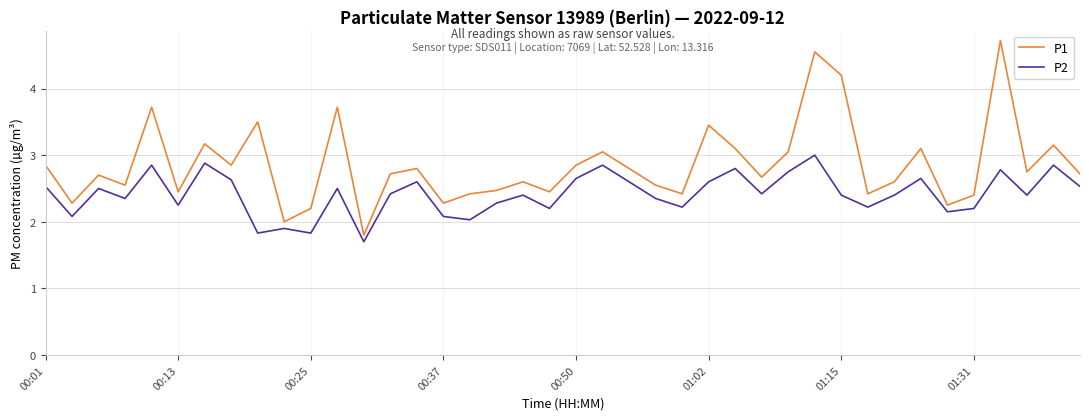

In P2, how many points are higher than both neighbors (excluding endpoints)?

13